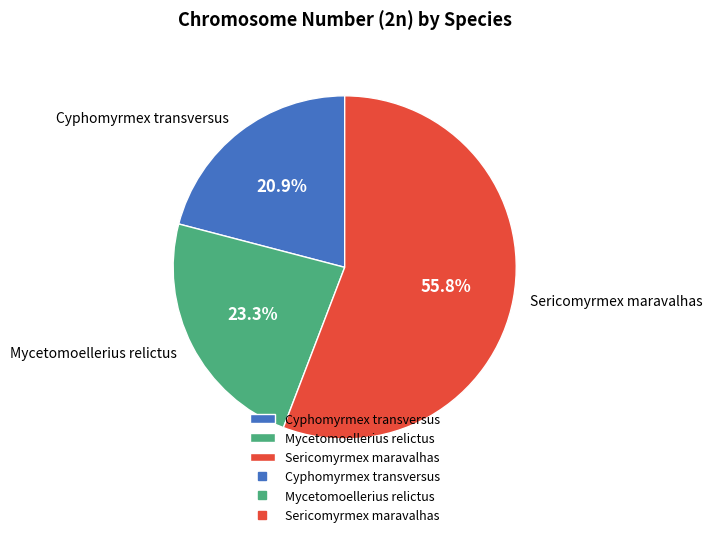

The Cyphomyrmex transversus slice represents 21% of the pie. True or false?

True